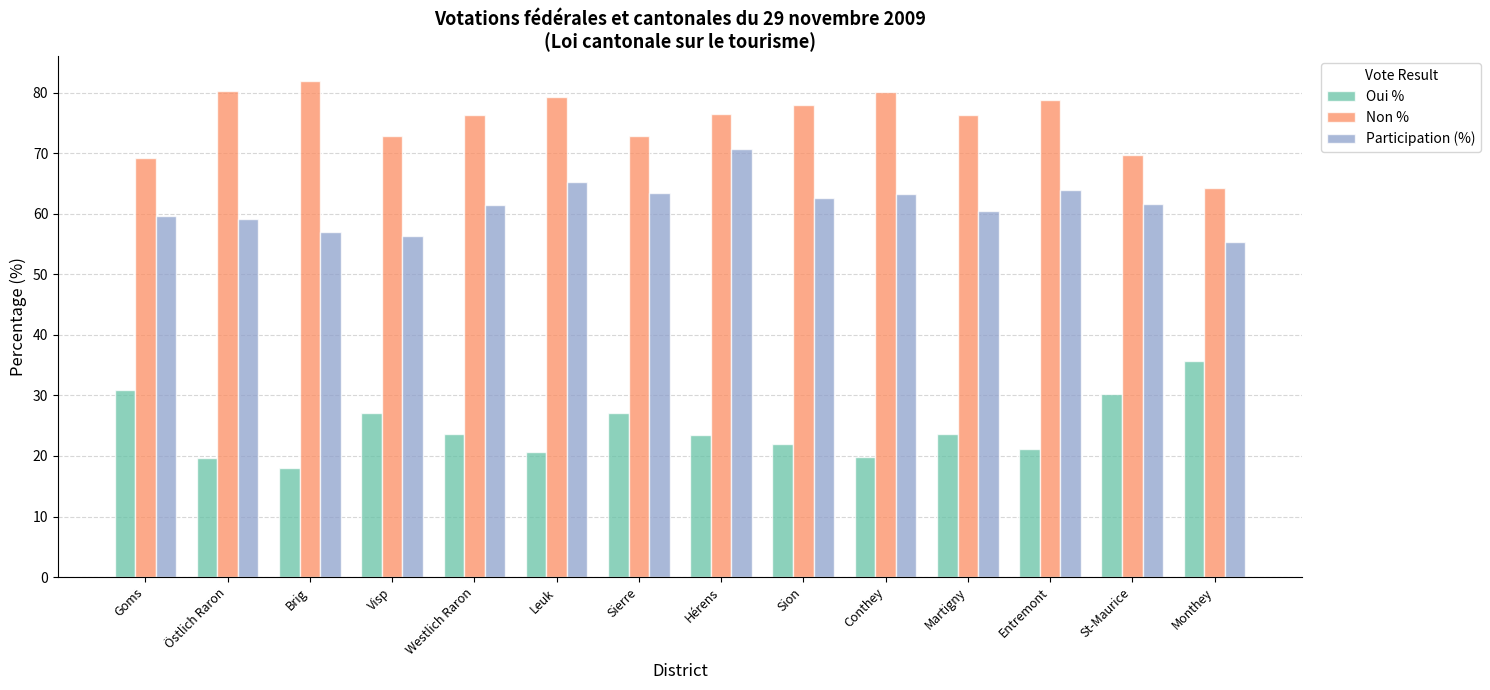

What is the label of the 12th bar from the right?

Brig